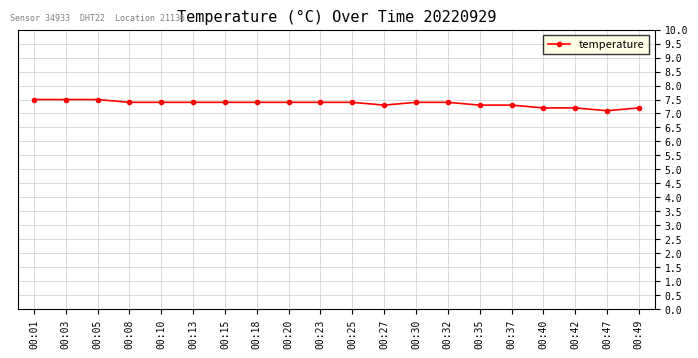

What is the value of the 13th point from the left?

7.4